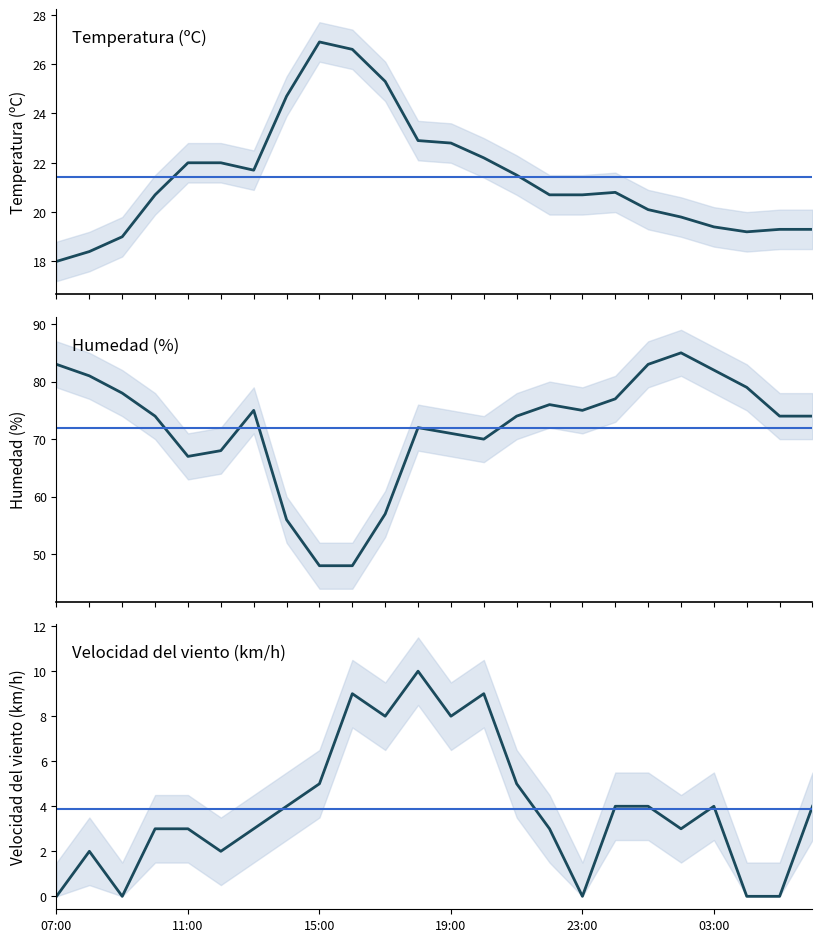

What are all the series names shown in the legend?

Temperatura (ºC), Humedad (%), Velocidad del viento (km/h)